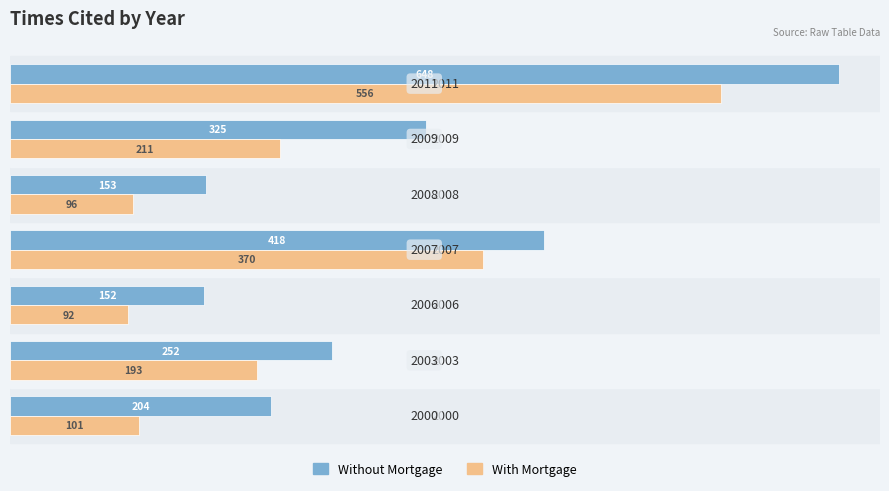

List the series in order of their peak value, highest first.

Without Mortgage, With Mortgage